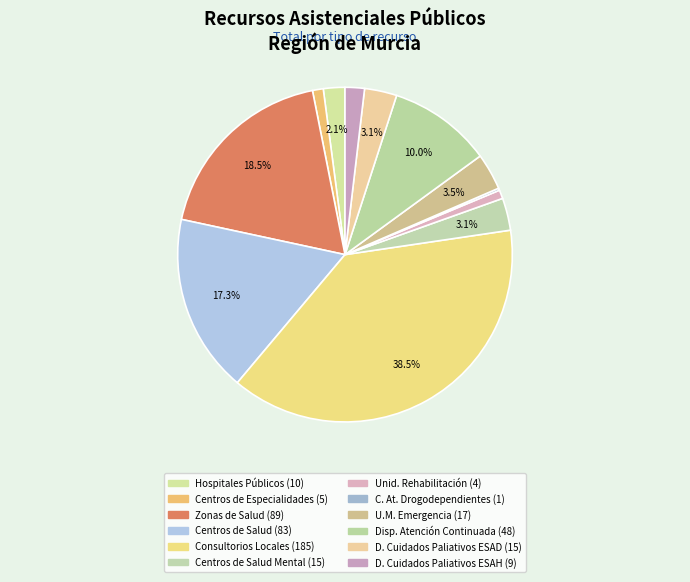

Count the number of slices in the pie.

12